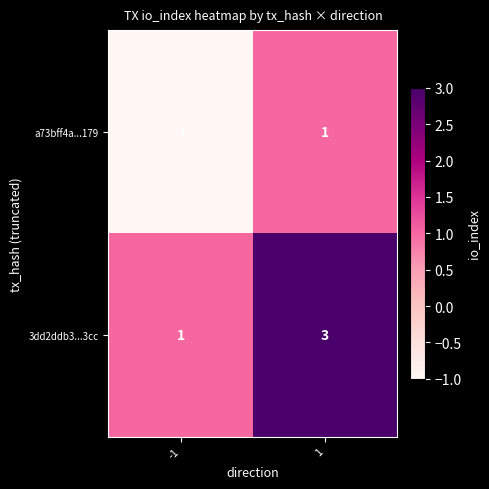

True or false: 3dd2ddb3...3cc has a value of 4 at 1.

False